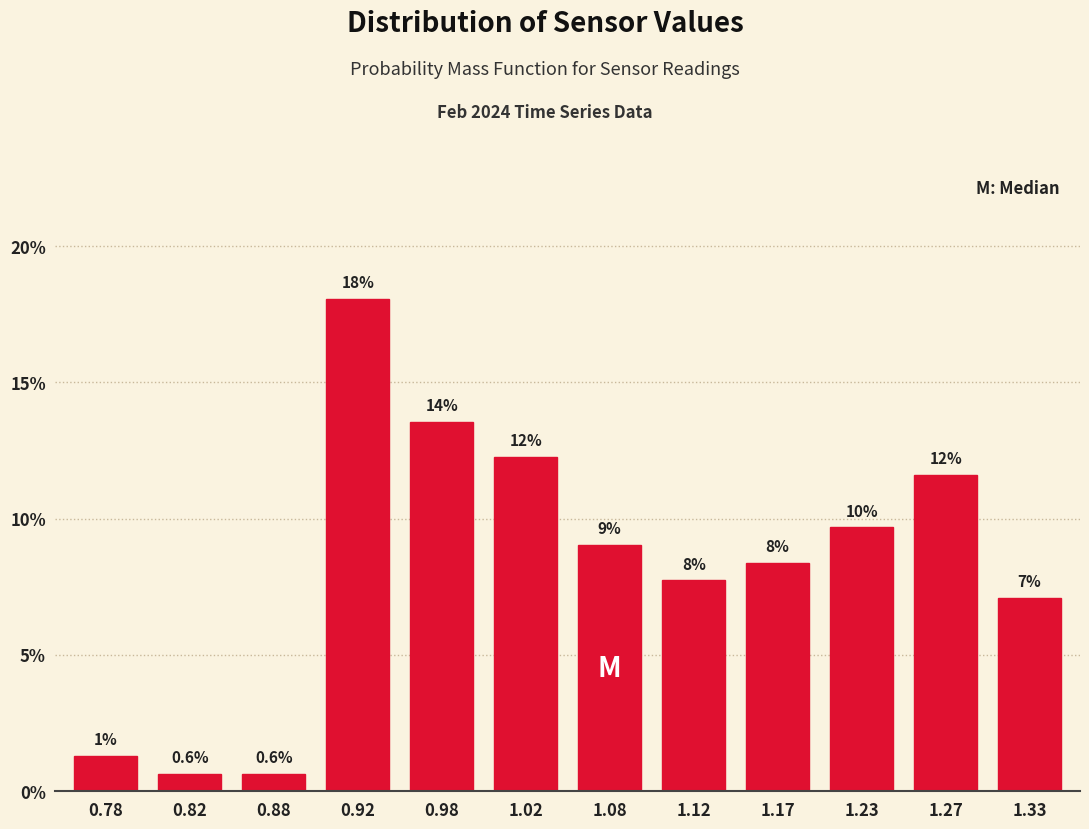

Does the chart contain any negative values?

No